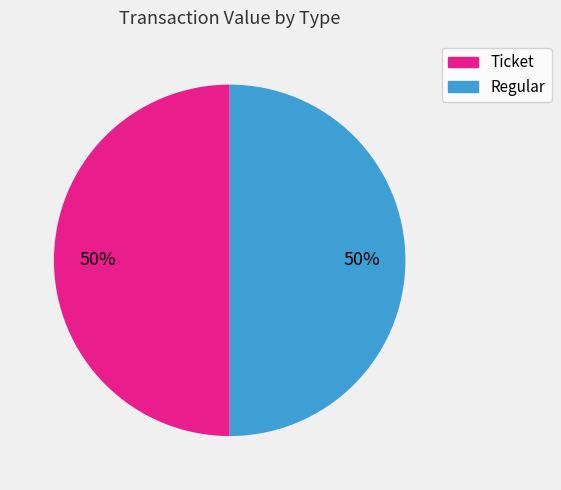

To the nearest percent, what is the average slice percentage?

50%